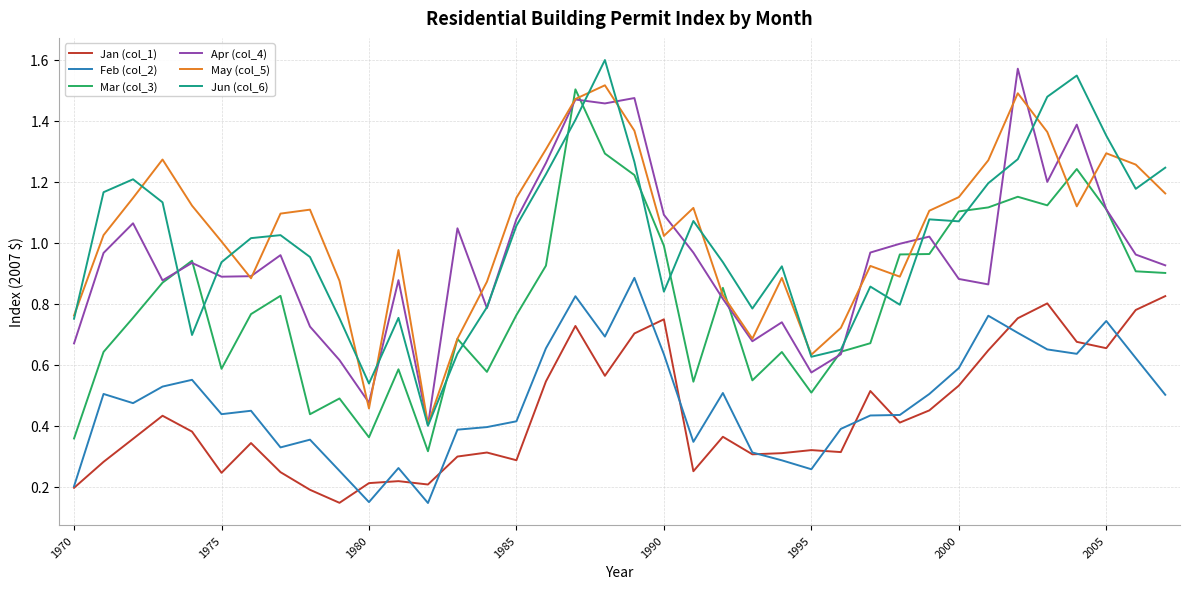

Count the number of categories in the chart.

38